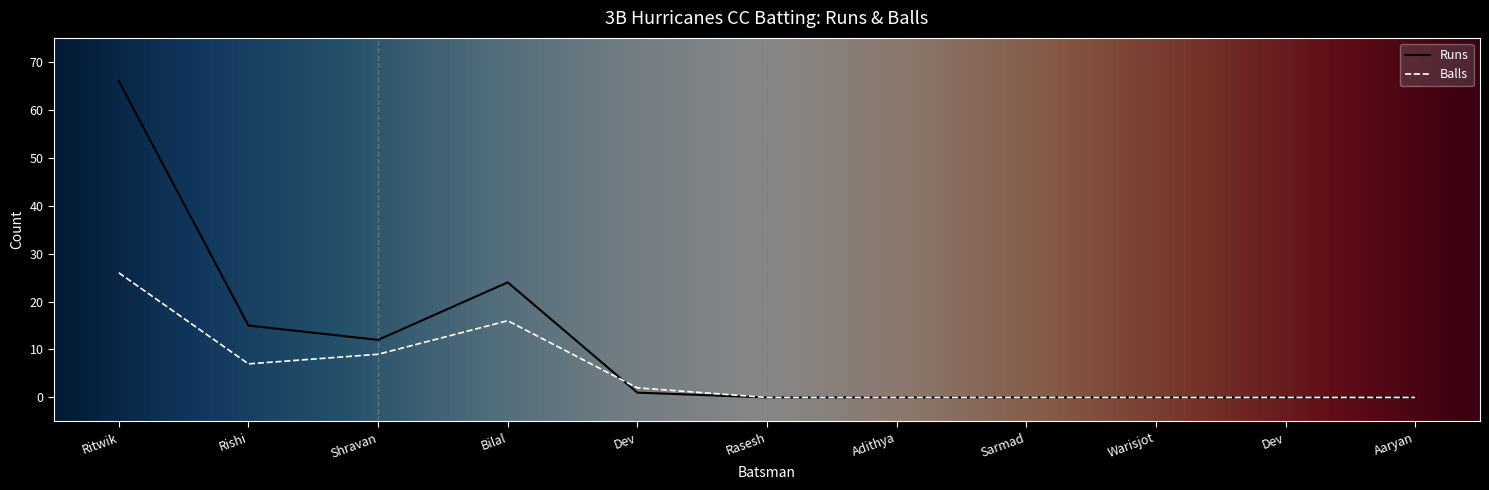

Reading right to left, transcribe all the data shown in this chart.

Runs: 0	0	0	0	0	0	1	24	12	15	66
Balls: 0	0	0	0	0	0	2	16	9	7	26